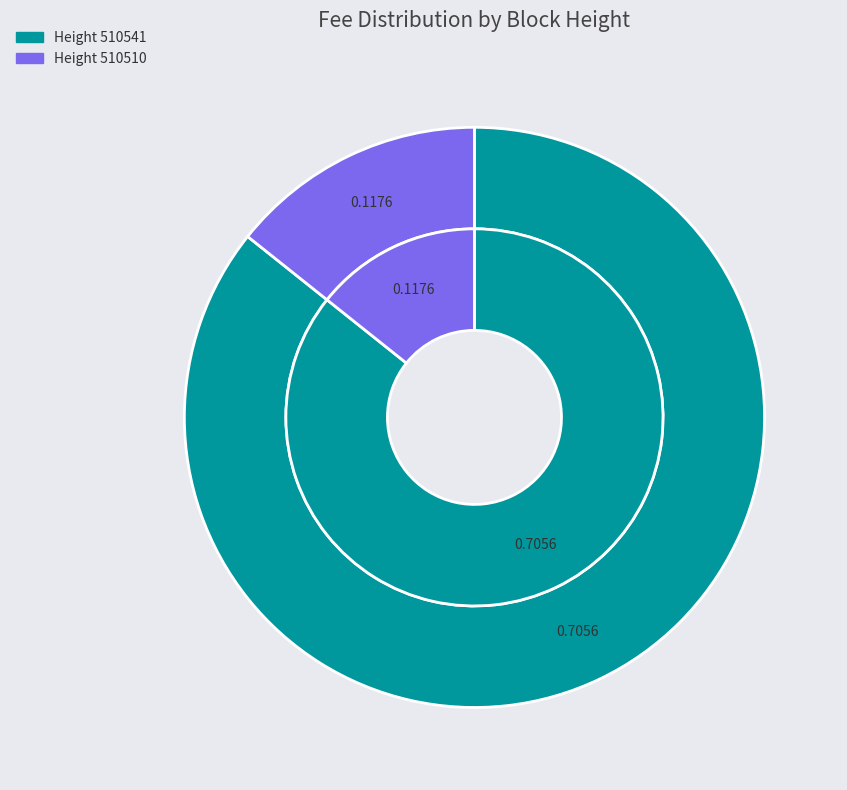

What is the smallest slice in the pie chart?

510510